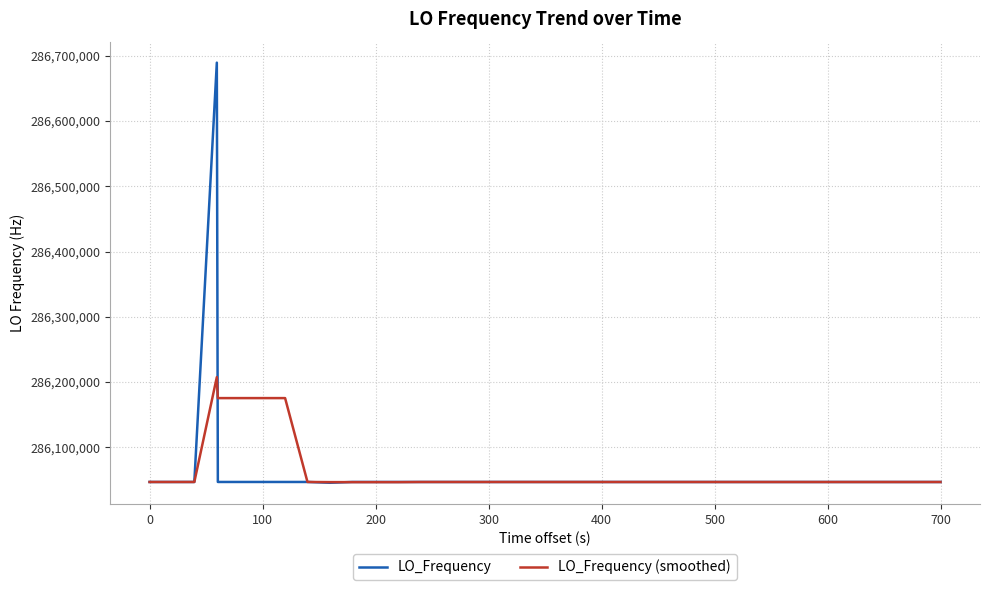

Rank the series by their maximum value, from lowest to highest.

LO_Frequency (smoothed), LO_Frequency